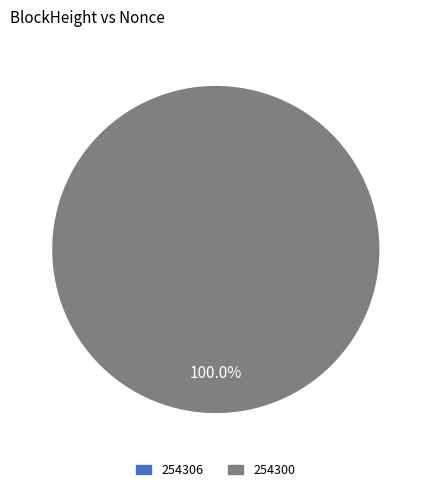

What percentage do 254300 and 254306 together represent?

100.0%